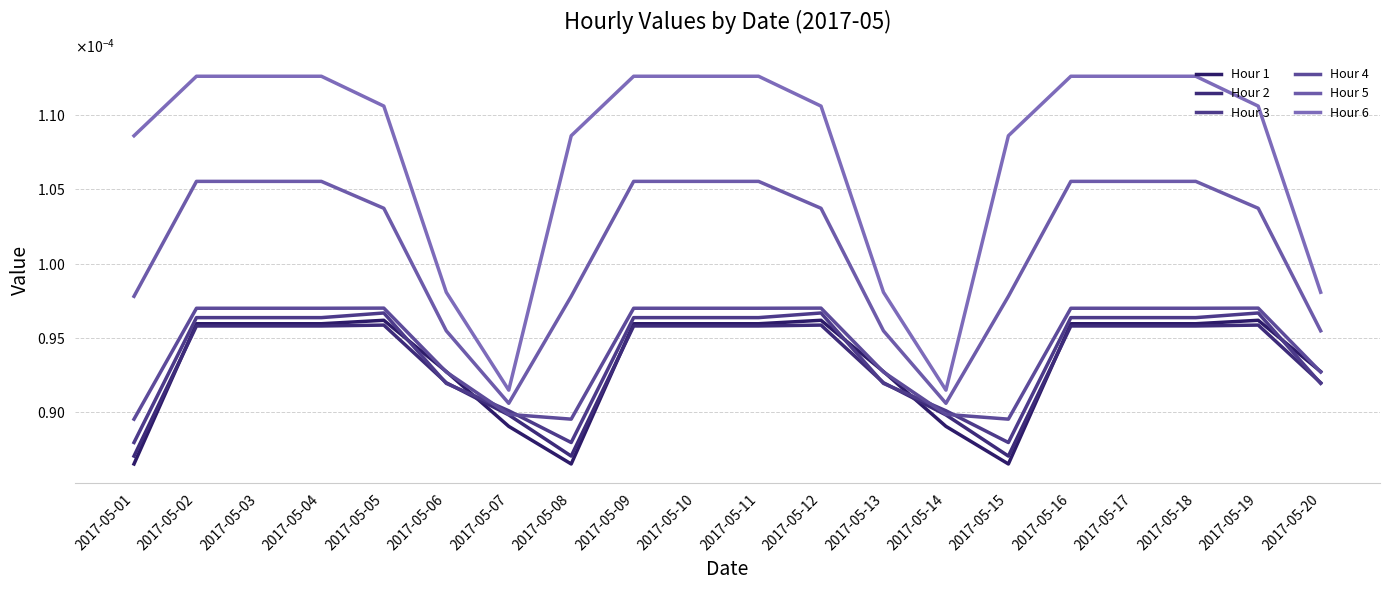

Is this an area chart (filled region under the line)?

No